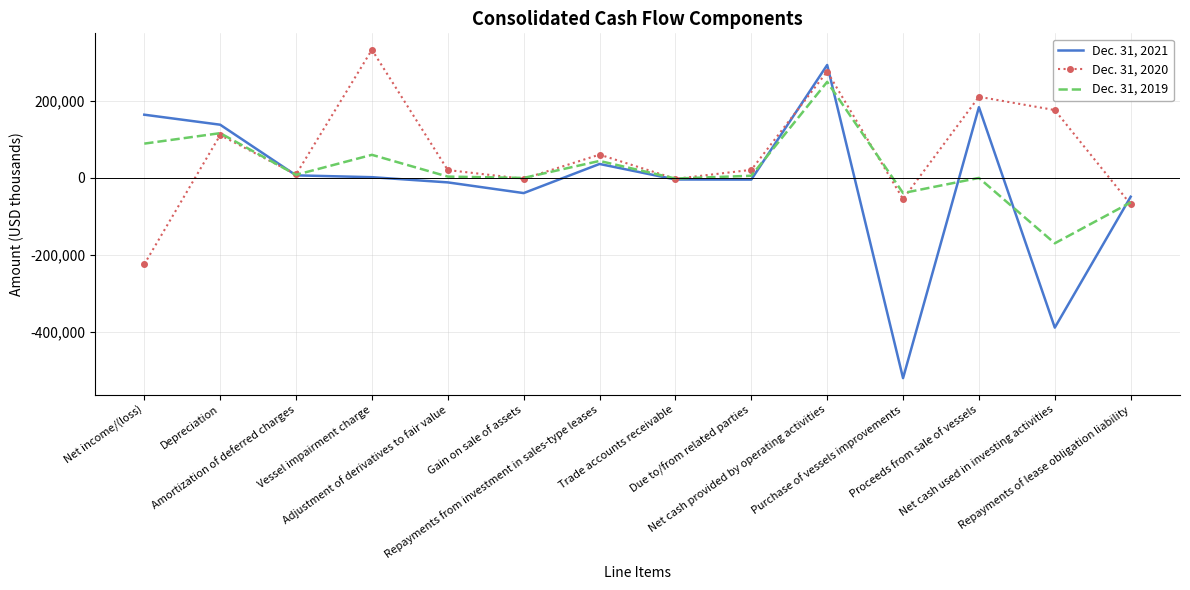

Rank the series by their maximum value, from highest to lowest.

Dec. 31, 2020, Dec. 31, 2021, Dec. 31, 2019